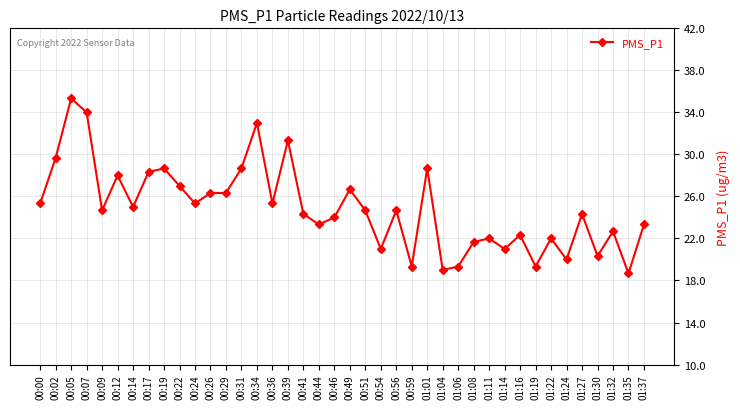

True or false: the data shows 11.2 at 00:44.

False